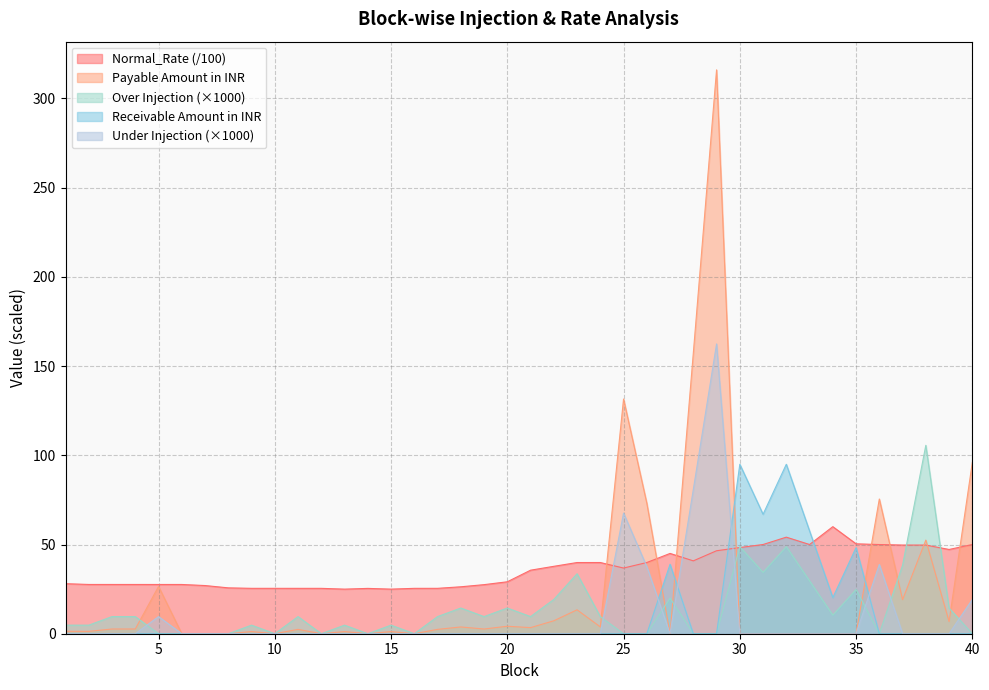

Which series changed the most between 31 and 34?

Receivable Amount in INR